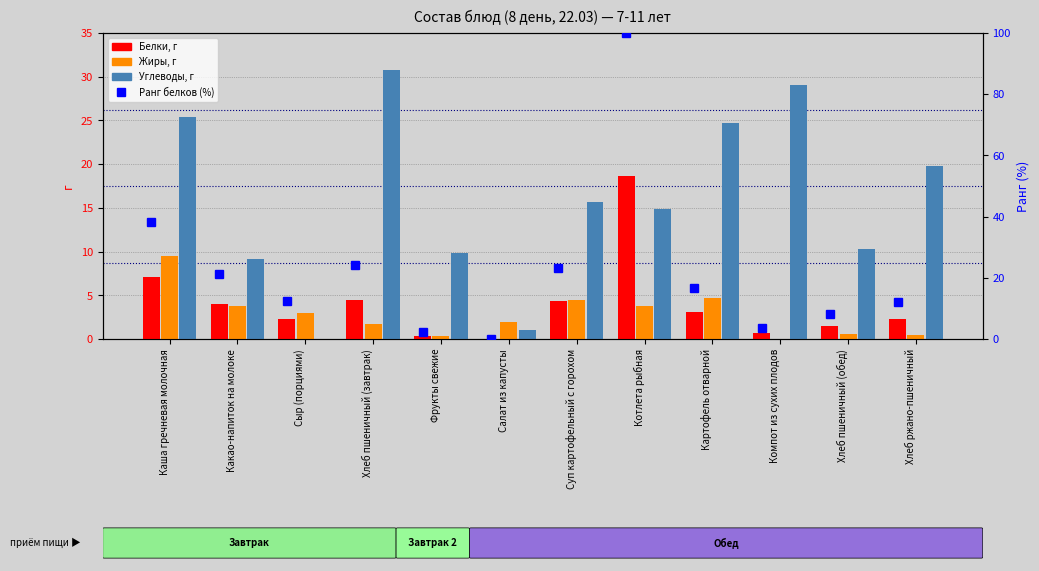

Does the chart contain stacked bars?

No